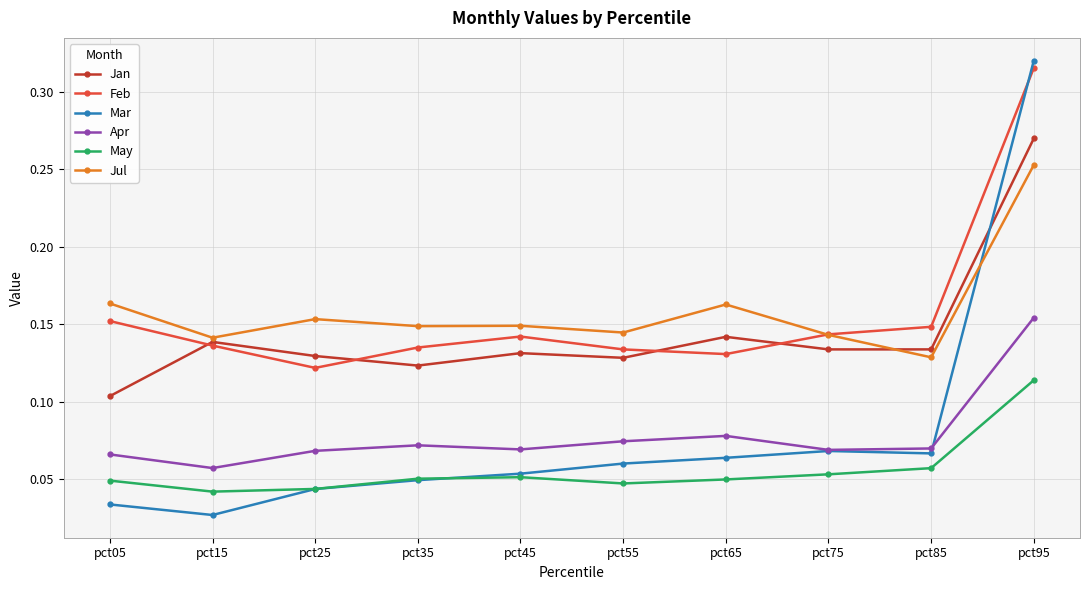

Which category has the highest value across all series?

pct95